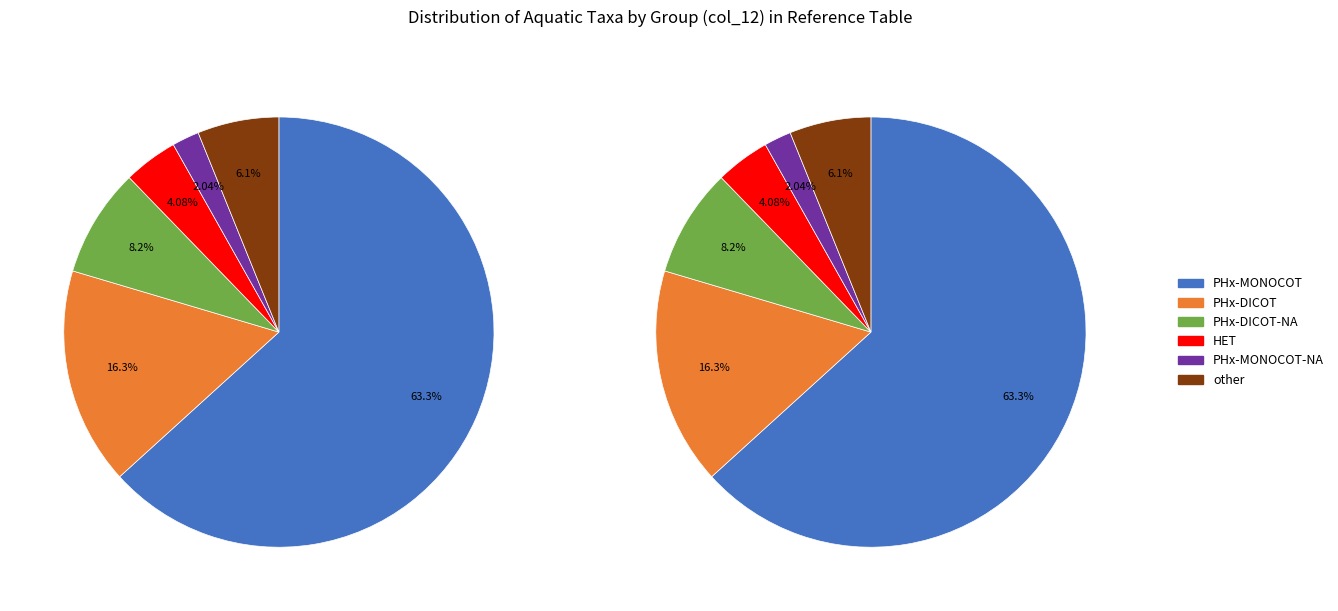

Is it true that PHx is 13% of the pie?

False